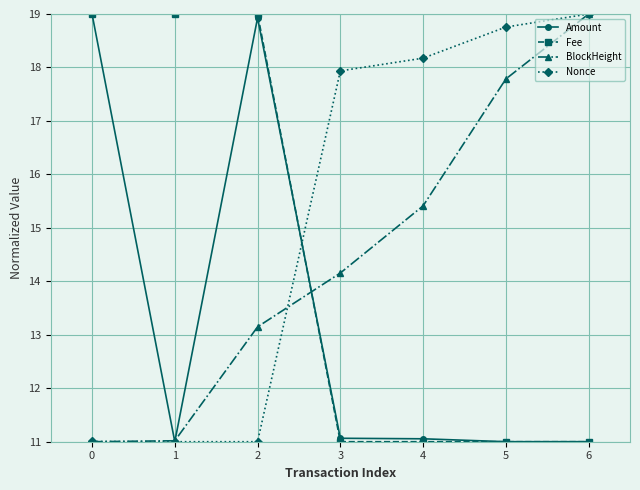

Does the chart have visible grid lines?

Yes